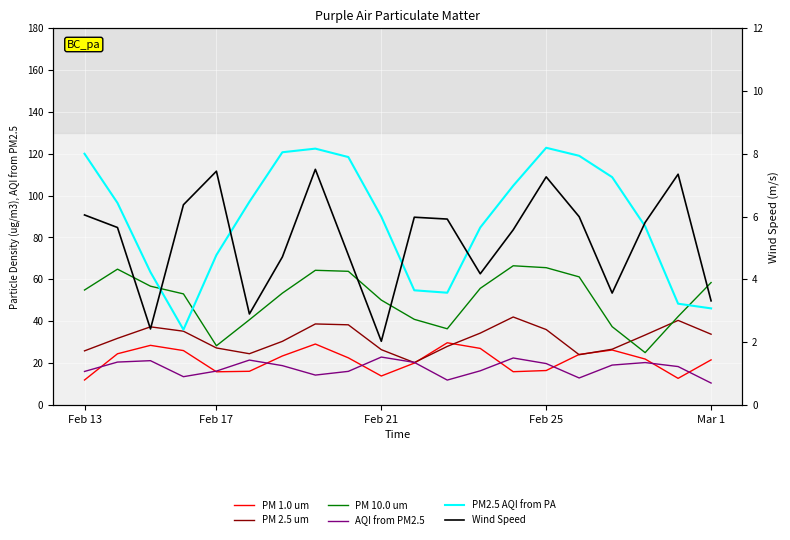

What is the value of the Wind Speed point at the 15th from the left?

7.3